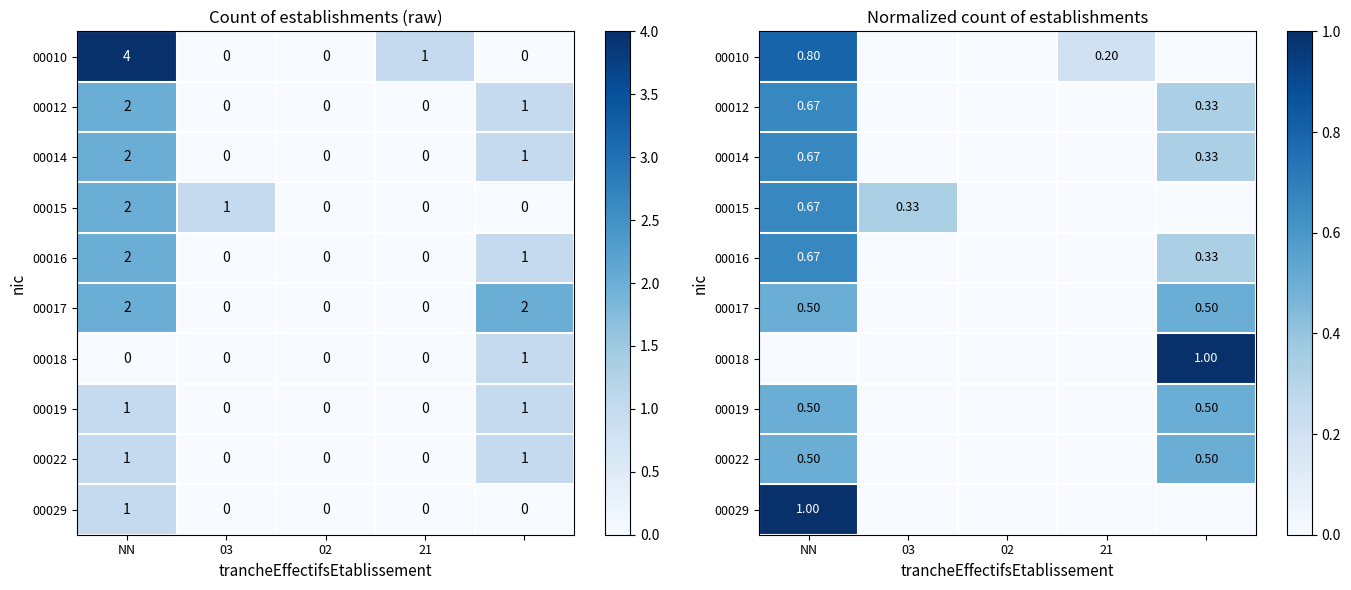

What is the difference between the maximum and minimum values in the 00019 series?

0.5